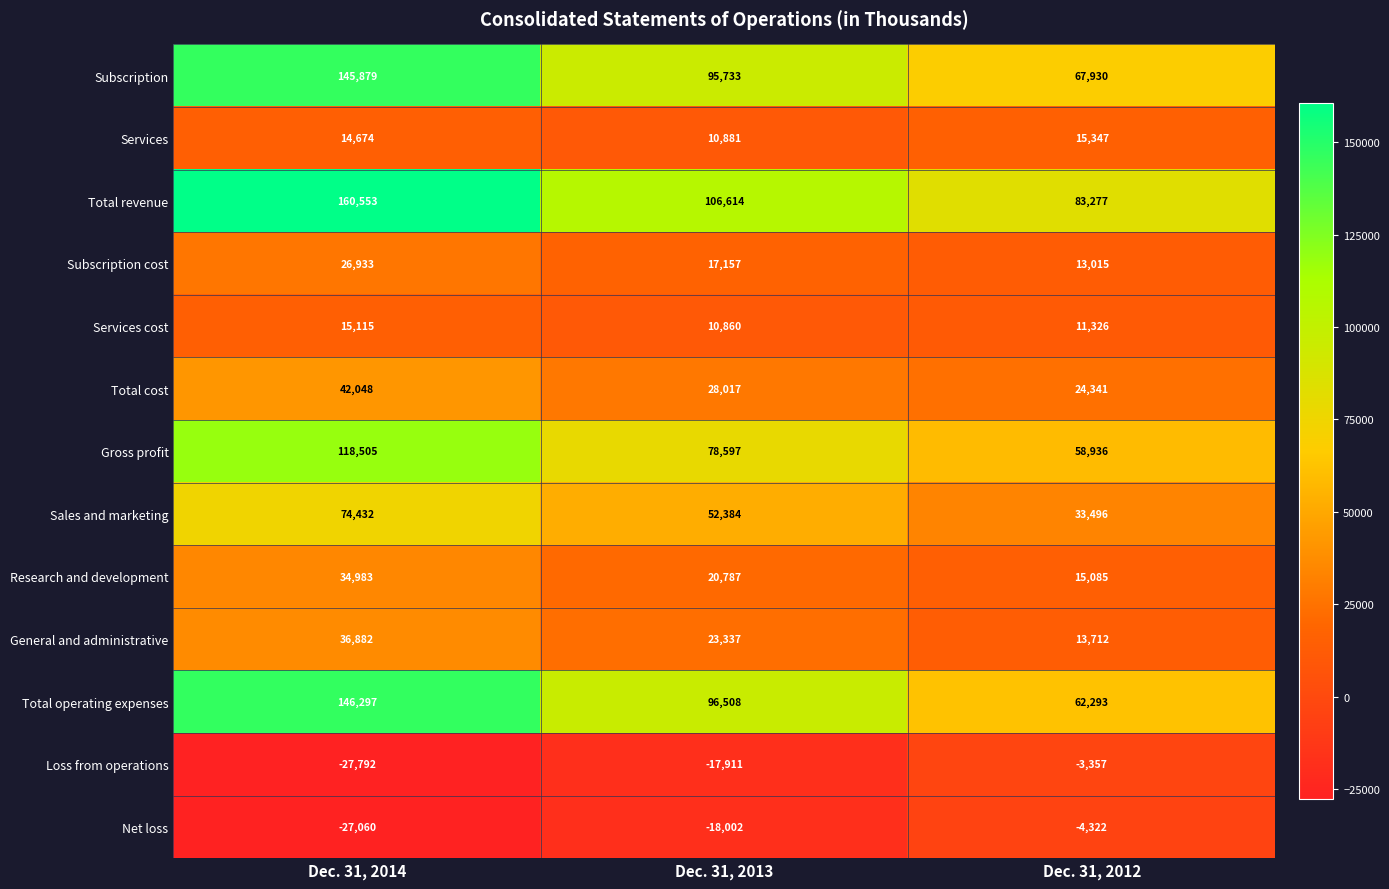

The Loss from operations series shows -27792 at Dec. 31, 2014. True or false?

True